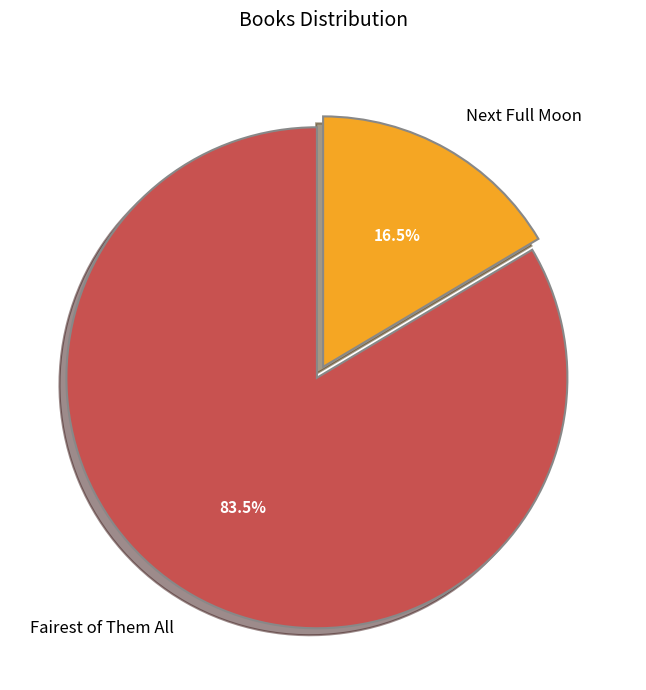

Does Next Full Moon account for over 50% of the chart?

No